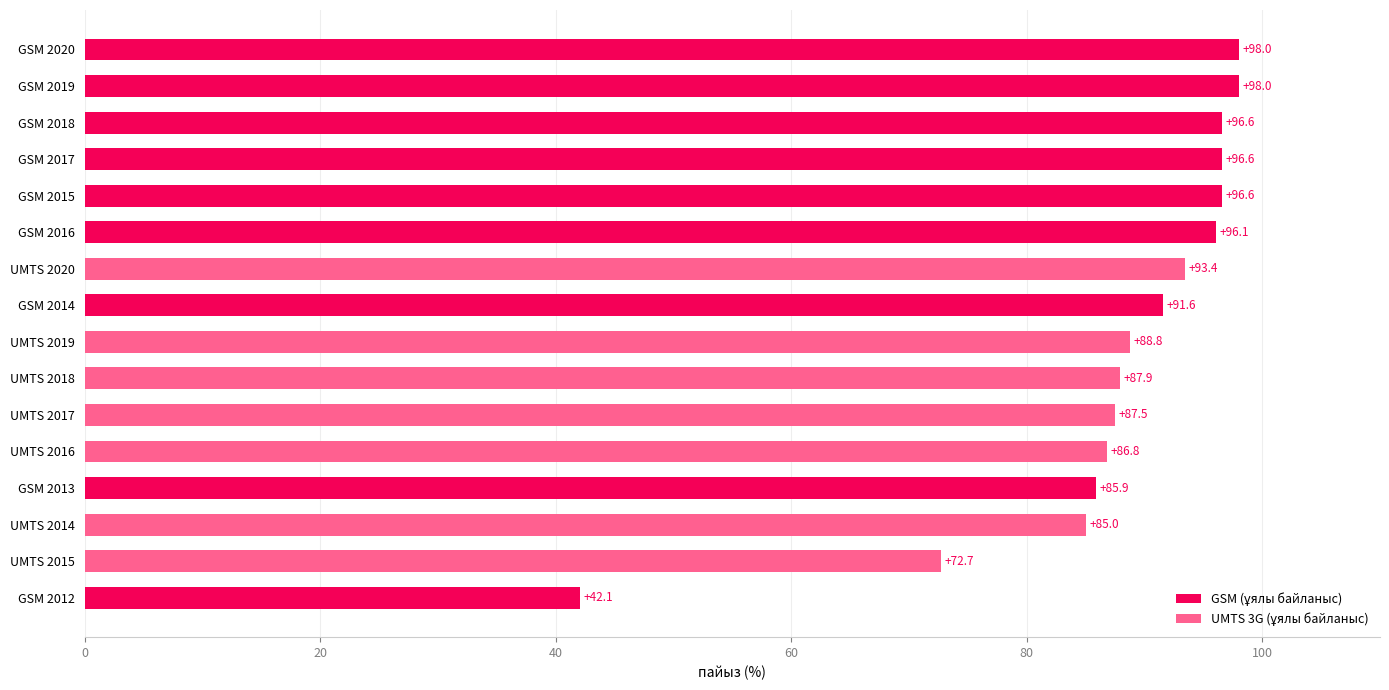

What is the smallest value displayed?

42.1